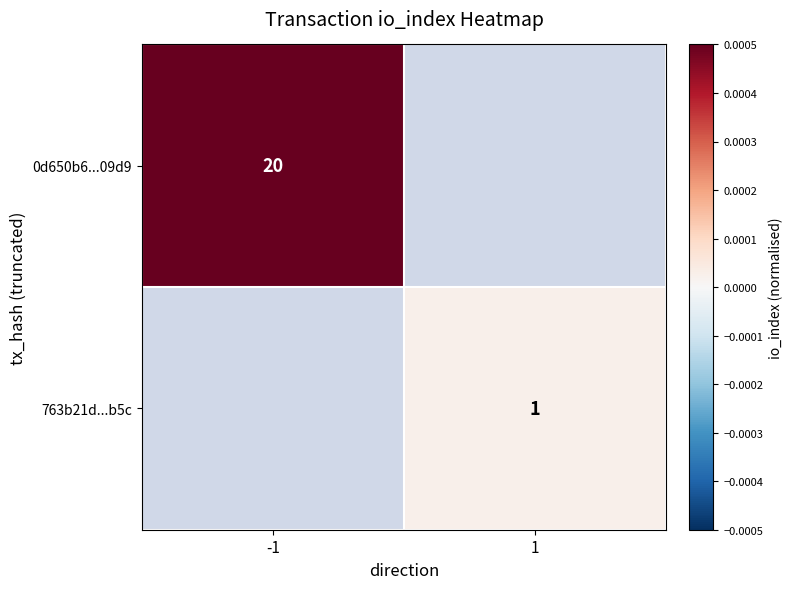

Is the value of 0d650b6...09d9 at -1 greater than the value of 763b21d...b5c at 1?

Yes